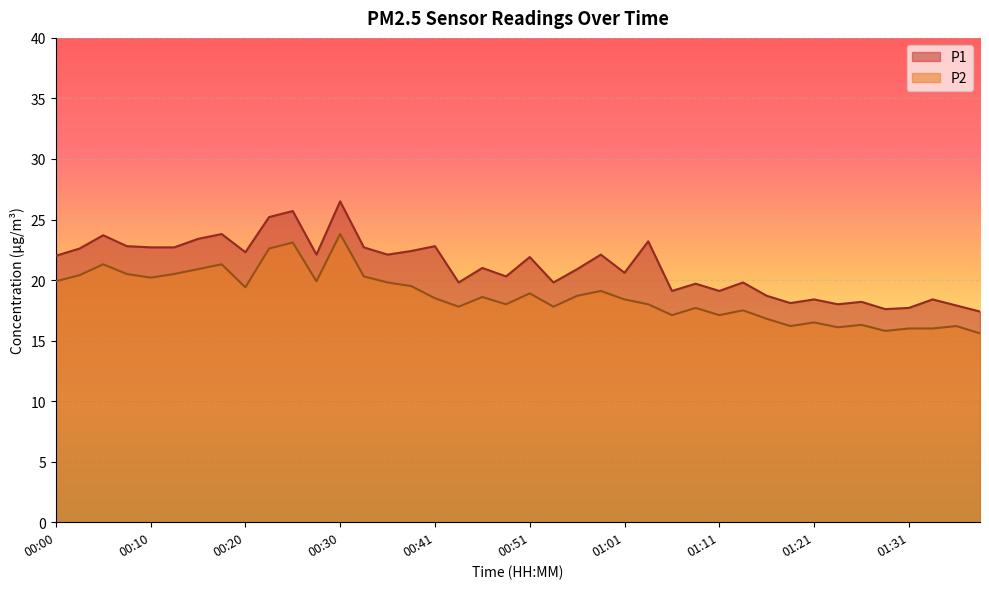

What is the maximum value shown in the chart?

26.5